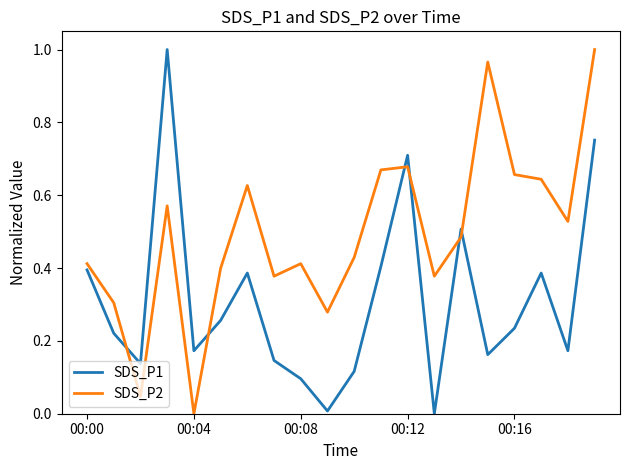

Which series has the largest total across all categories?

SDS_P2